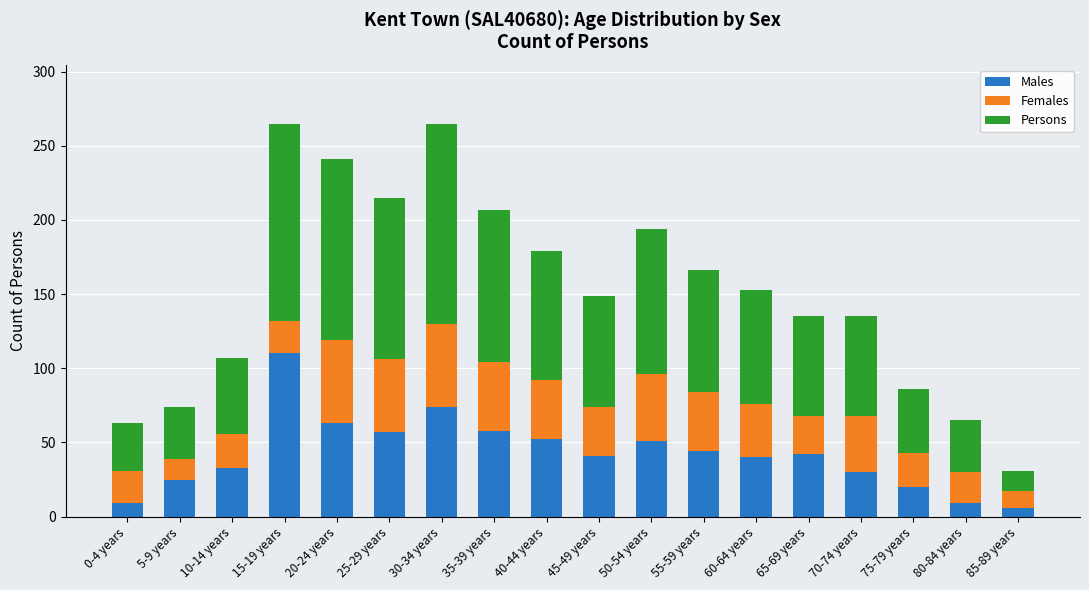

What is the maximum value for Males?

110